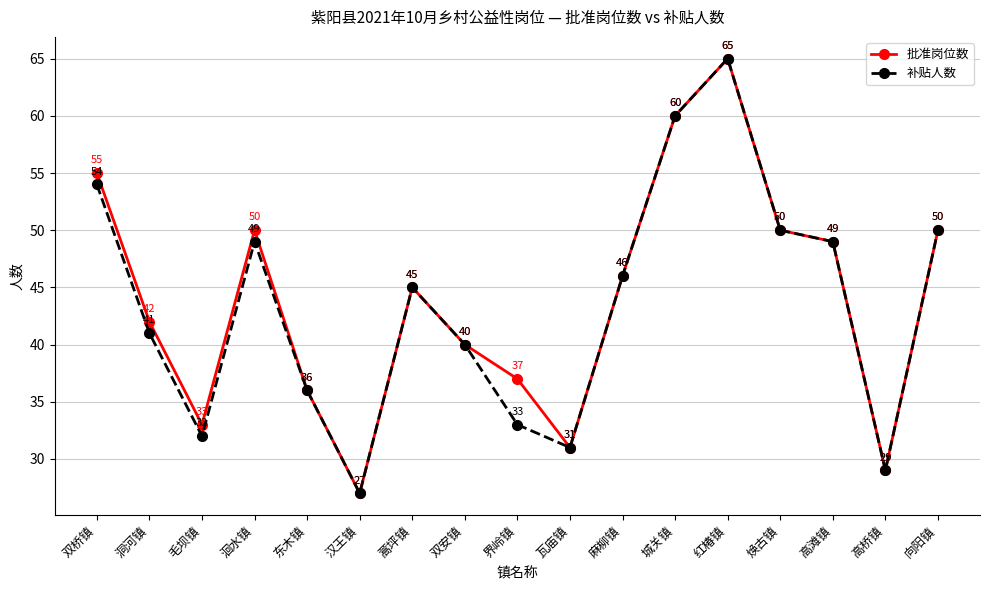

How many data points does each series have?

17